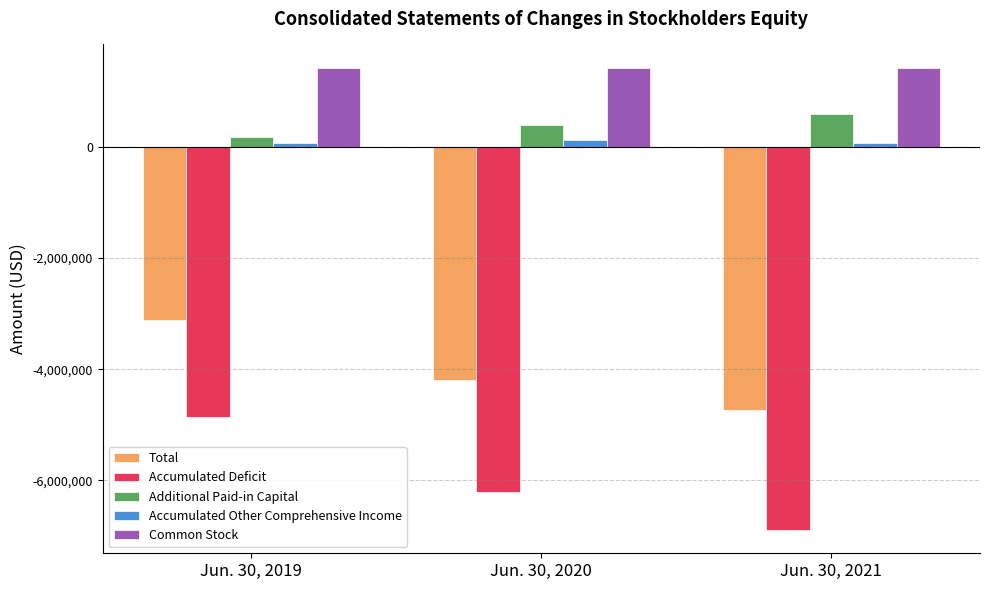

Where is Additional Paid-in Capital nearest to the value 387843?

Jun. 30, 2020